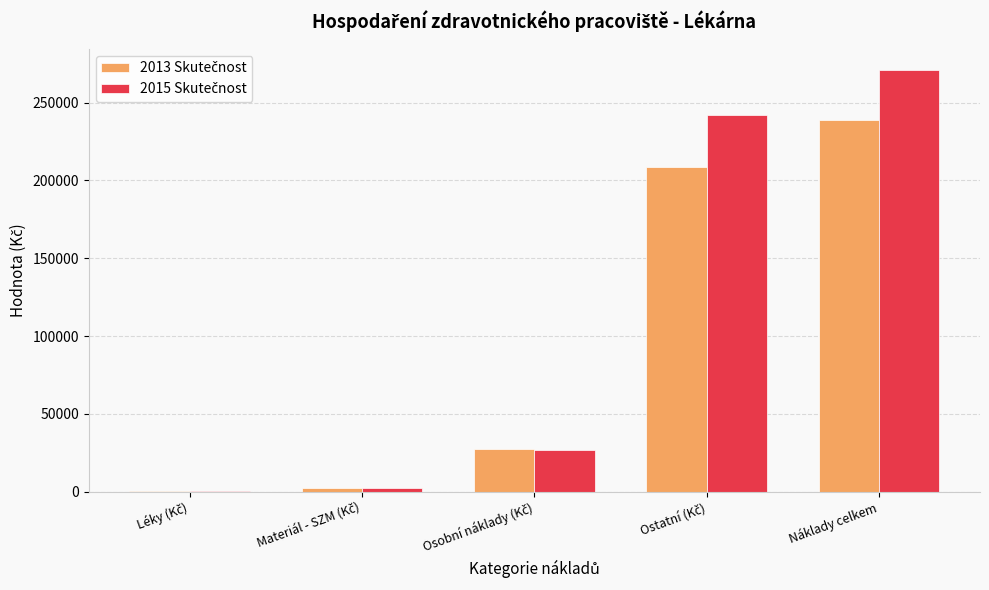

At which category is the sum across all series the highest?

Náklady celkem